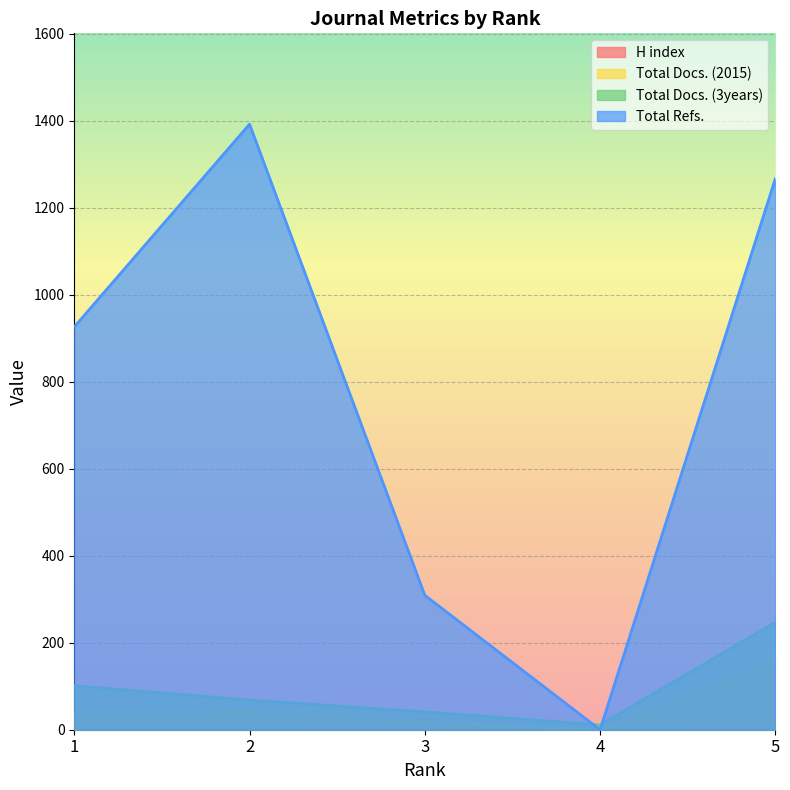

True or false: H index and Total Docs. (3years) intersect in this chart.

False